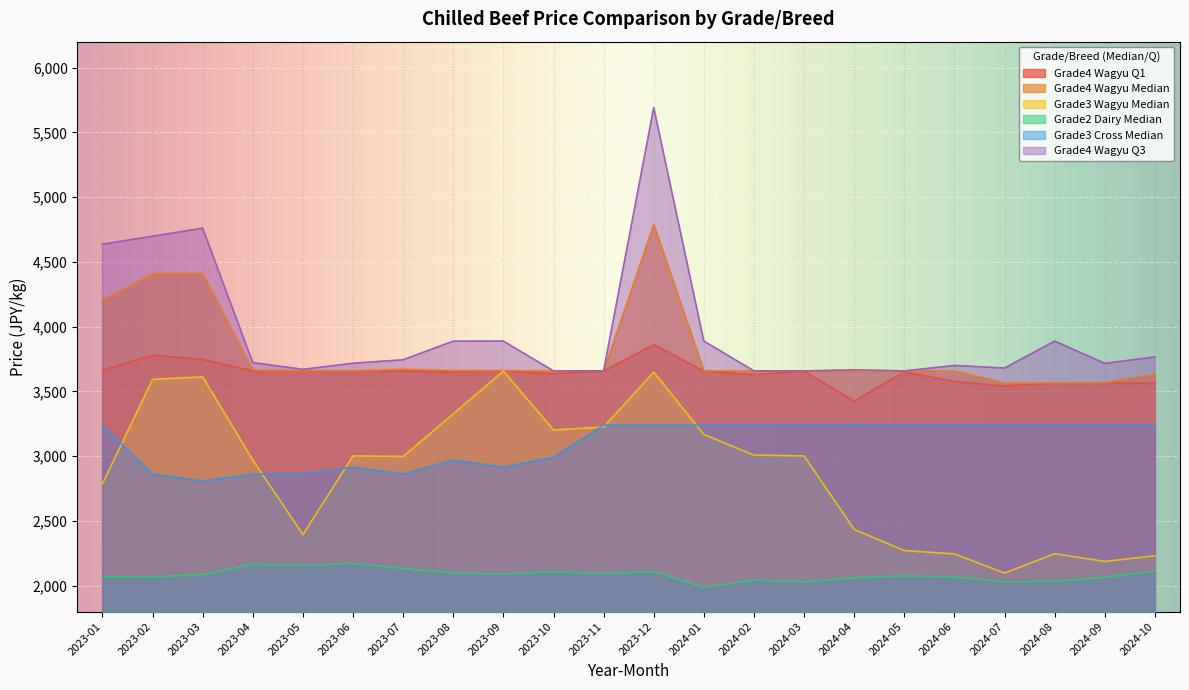

What is the difference between the Grade4 Wagyu Q3 values at 2023-07 and 2024-02?

86